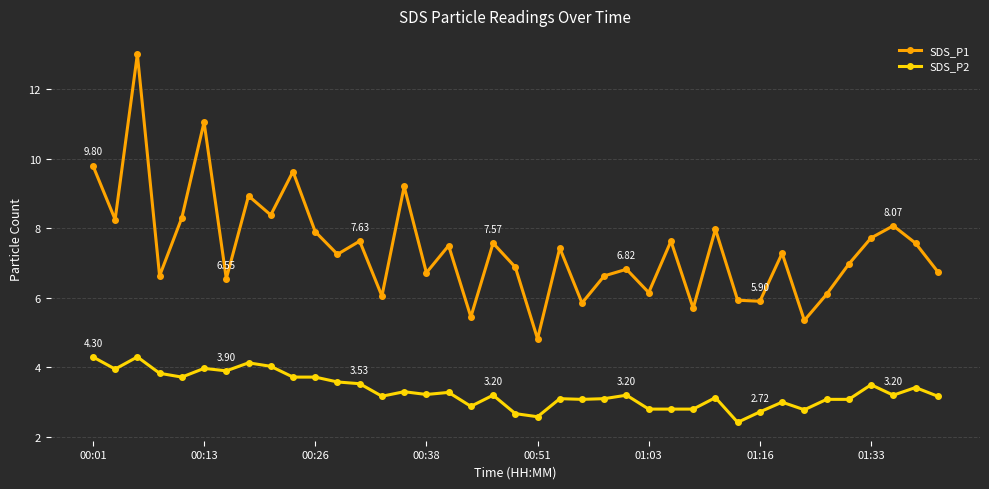

Rank the series by their maximum value, from lowest to highest.

SDS_P2, SDS_P1